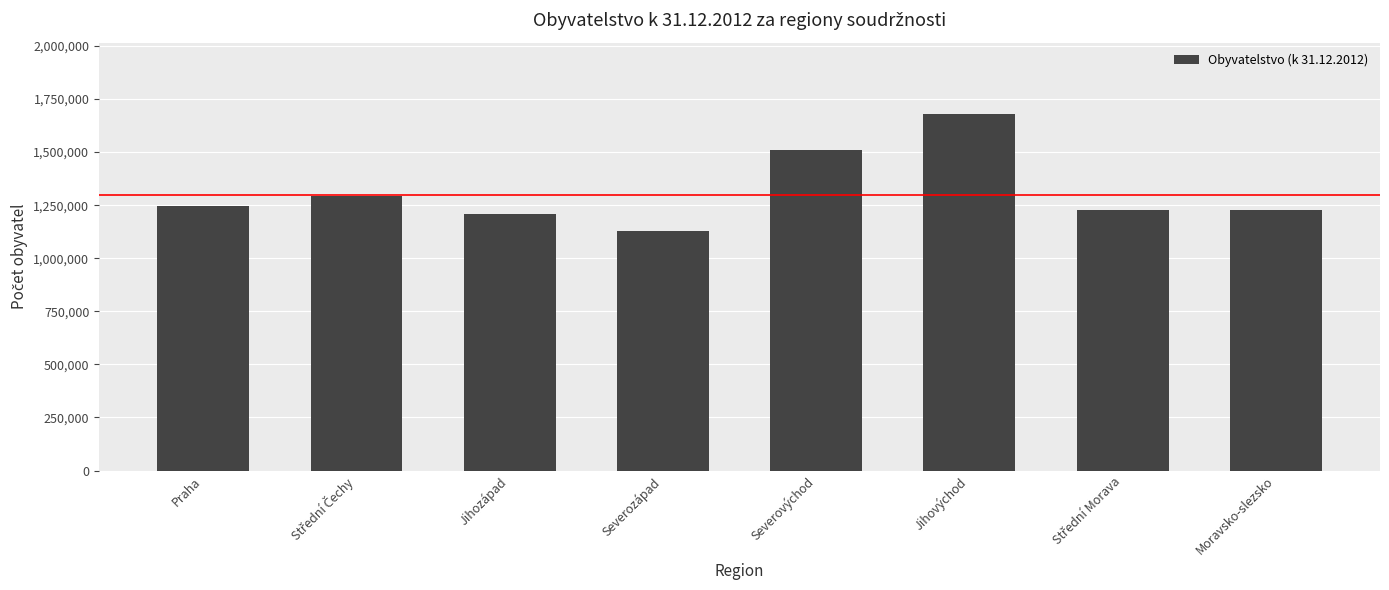

How many data points does each series have?

8